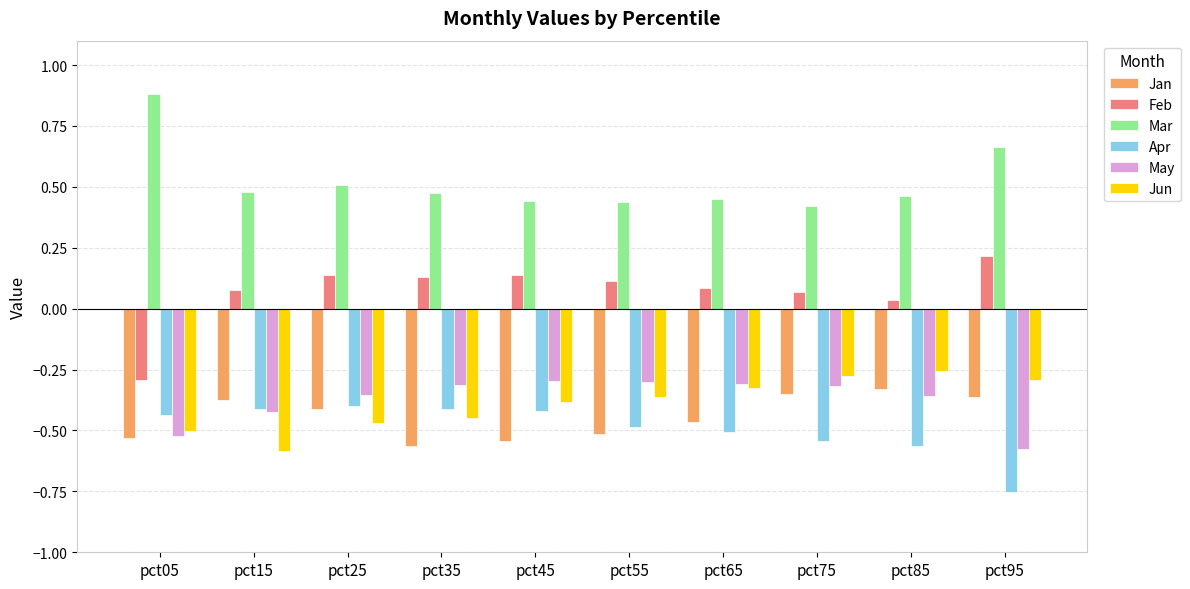

What is the spread (max minus min) of values at pct65?

1.0